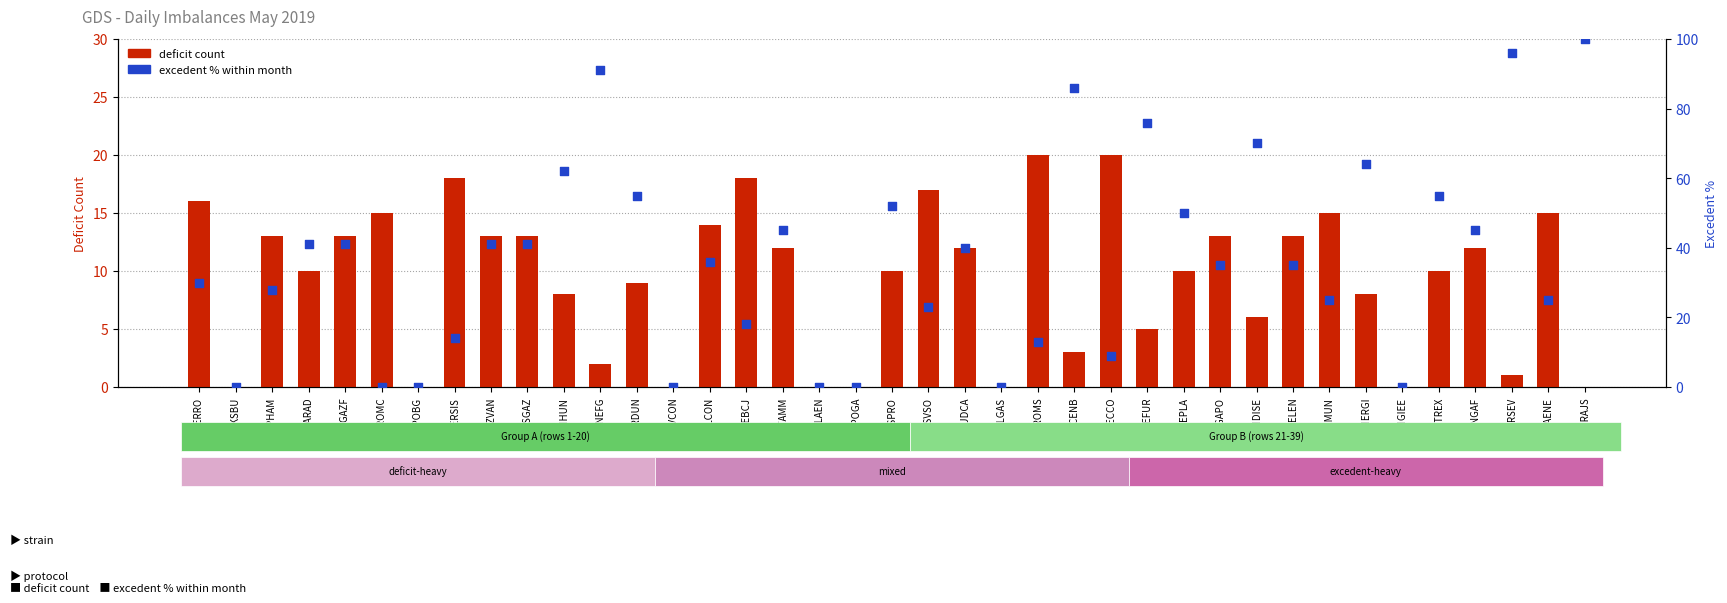

Is the value of excedent % within month at ELCENB greater than the value of deficit count at AMARAD?

Yes